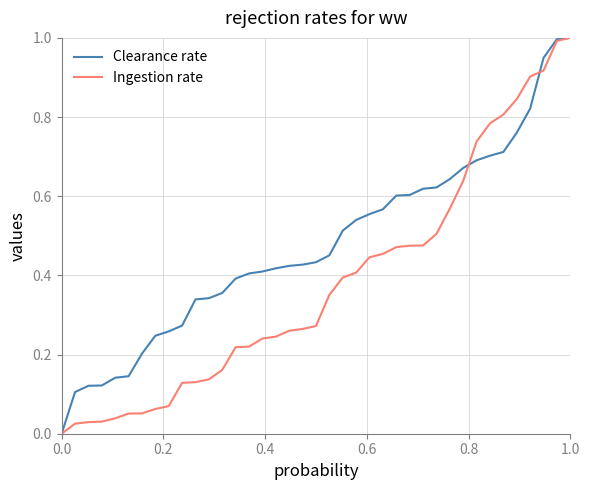

Rank the series by their average value, from highest to lowest.

Clearance rate, Ingestion rate